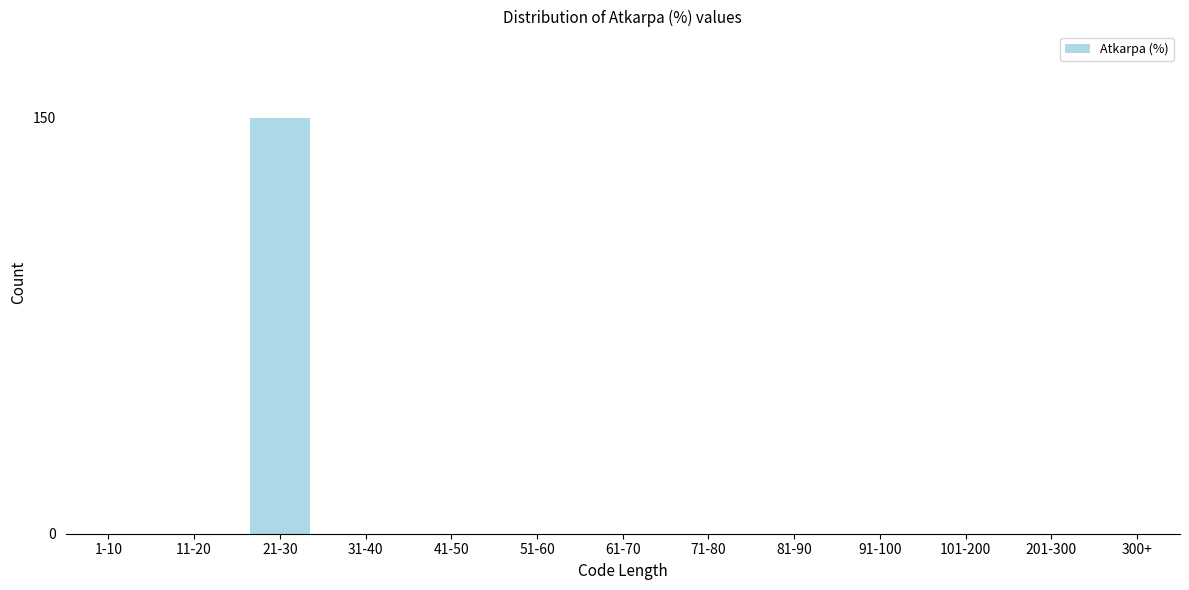

Reading left to right, transcribe all the data shown in this chart.

1-10=0	11-20=0	21-30=150	31-40=0	41-50=0	51-60=0	61-70=0	71-80=0	81-90=0	91-100=0	101-200=0	201-300=0	300+=0